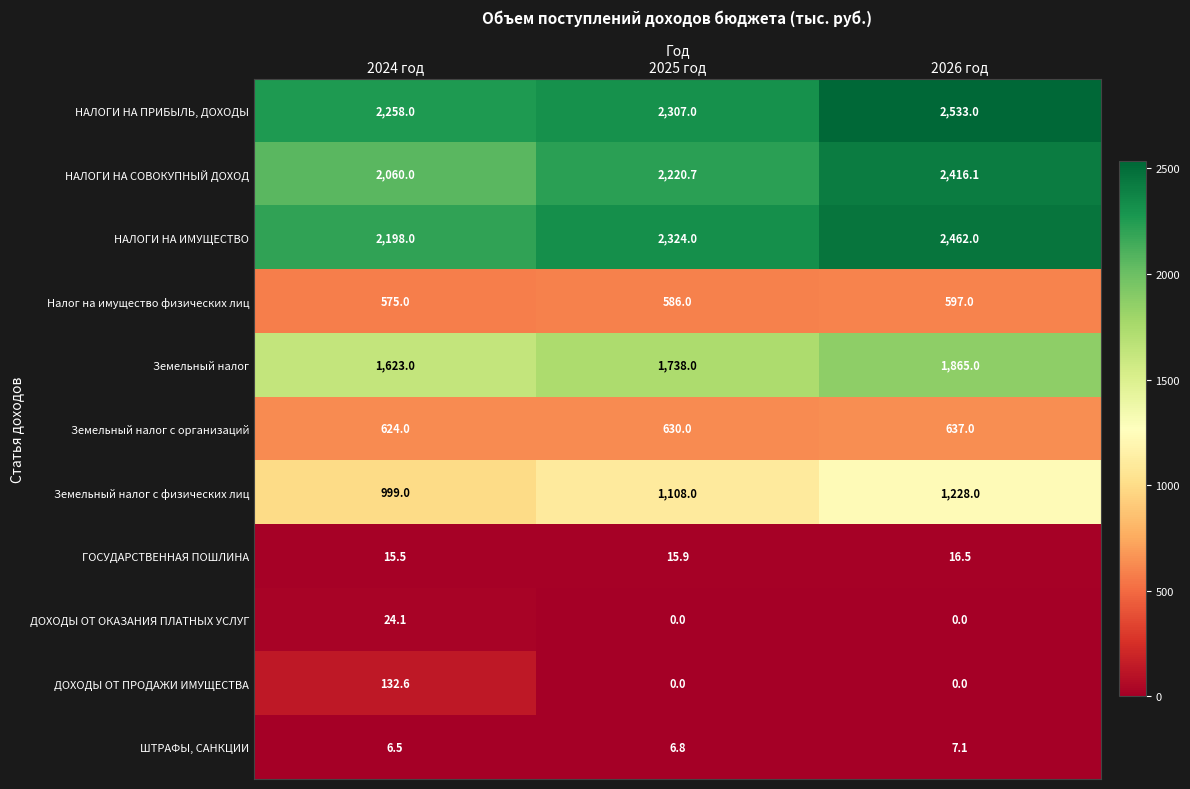

How many categories are shown in the chart?

3